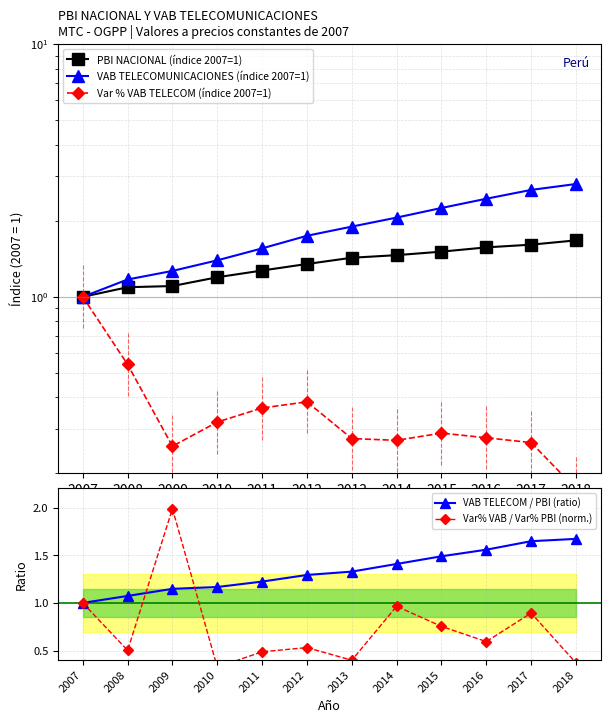

The Var% VAB / Var% PBI (norm.) series shows 2.0 at 2009. True or false?

True